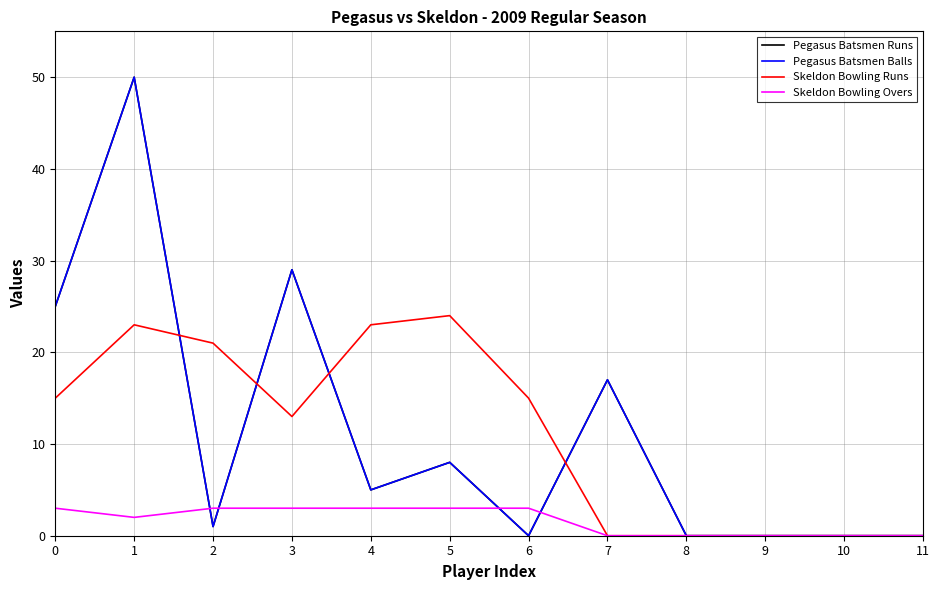

Is this an area chart (filled region under the line)?

No